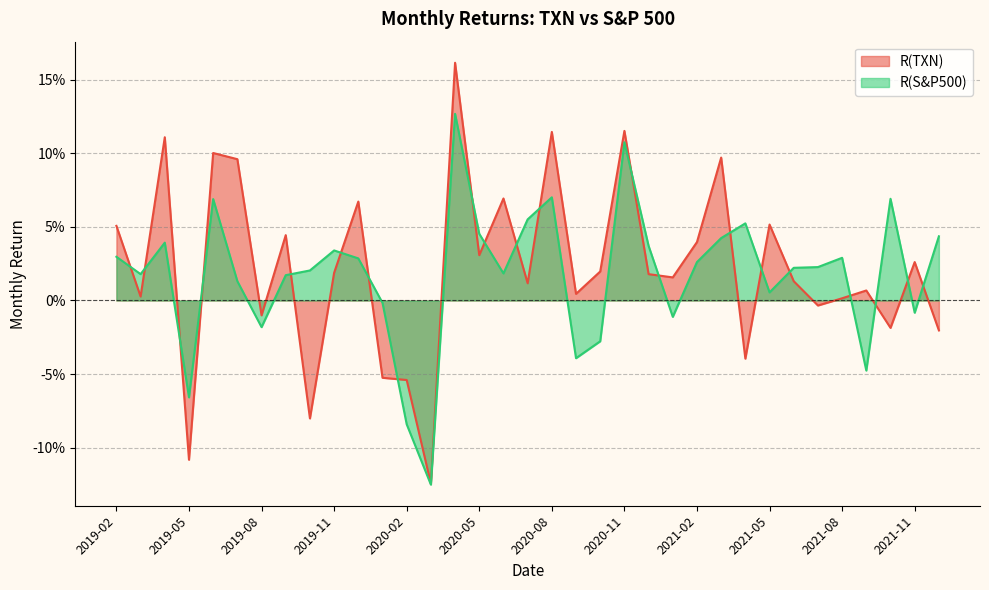

How many values in R(S&P500) are below zero?

10